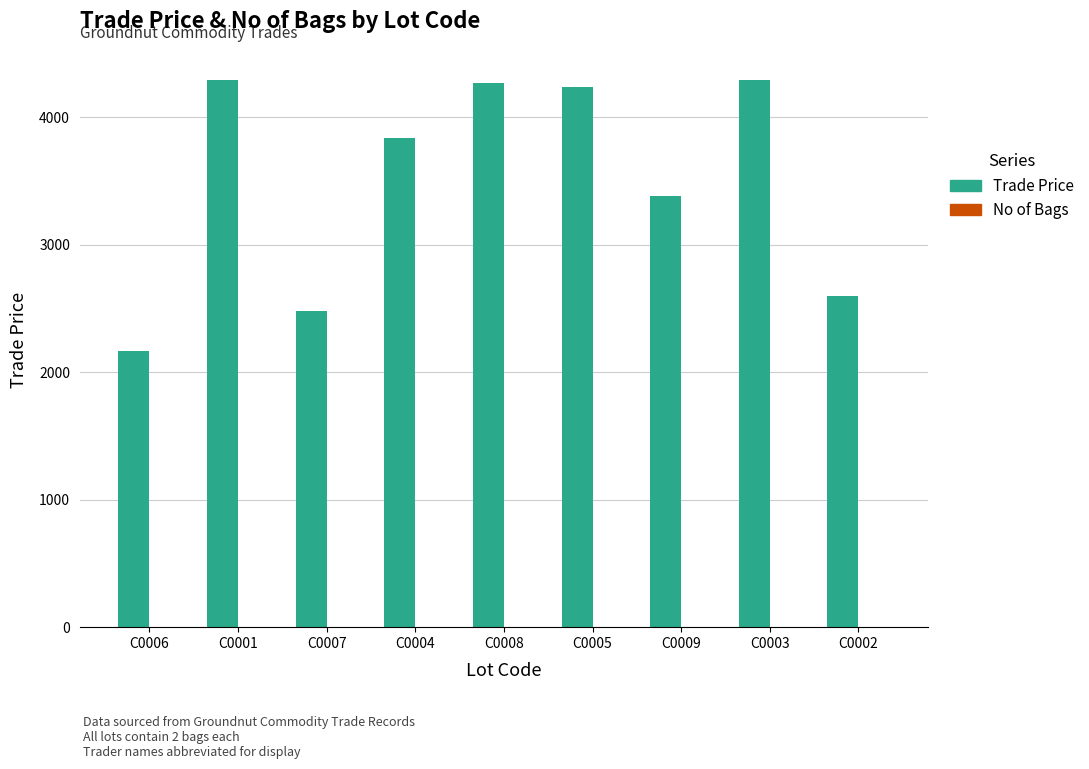

Which series has the largest total across all categories?

Trade Price